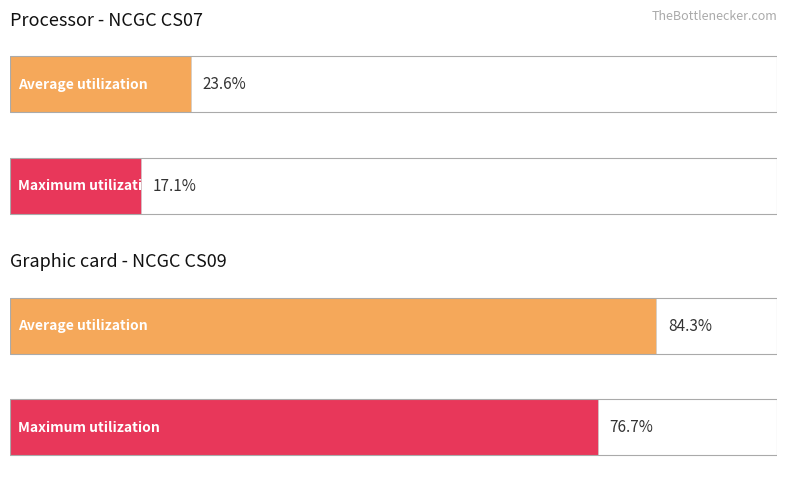

How many bars are there in each group?

2